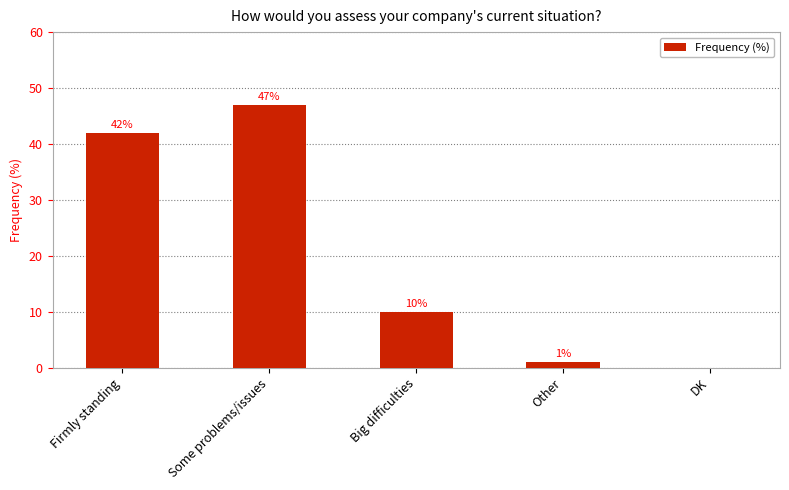

What is the change in value from Firmly standing to Other?

-41